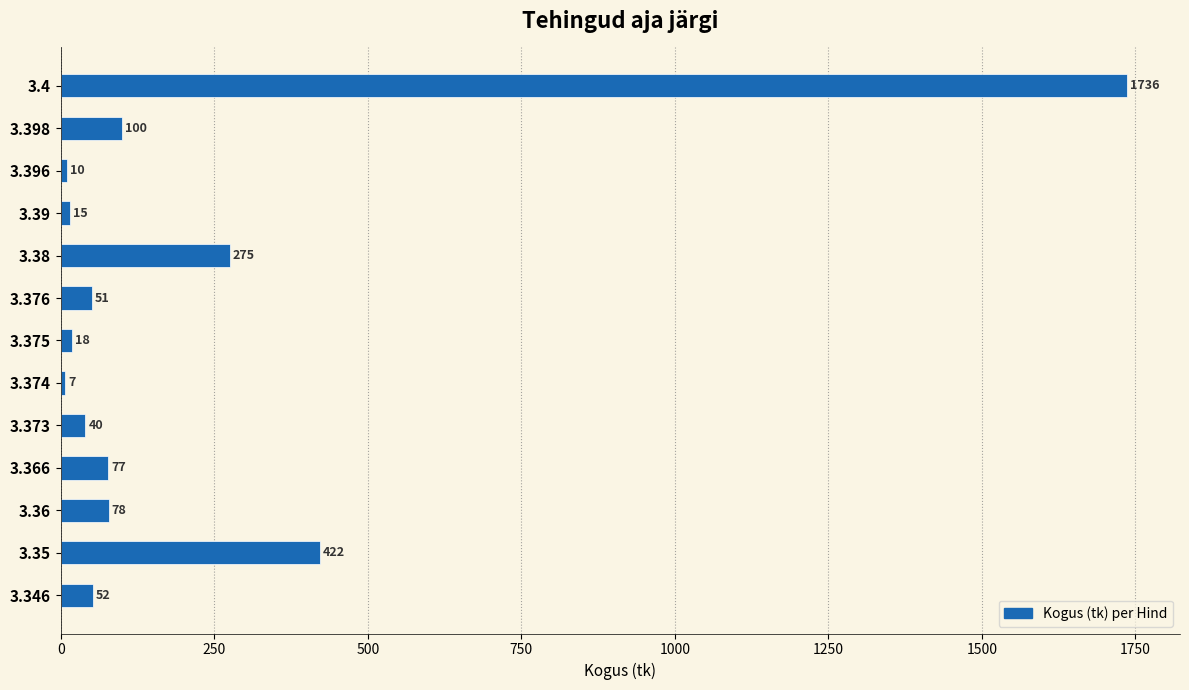

Reading bottom to top, extract all data points from this chart.

52	422	78	77	40	7	18	51	275	15	10	100	1736